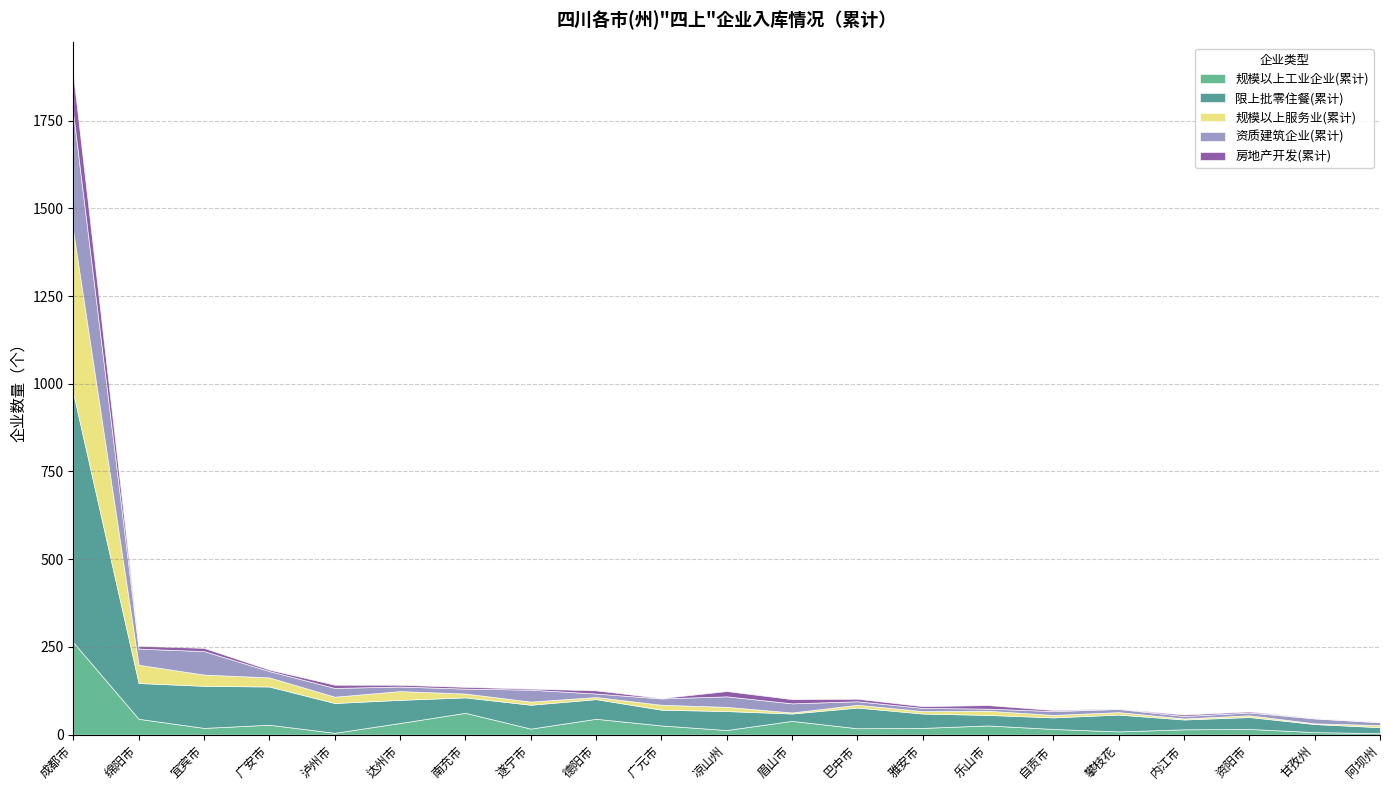

At which label is 房地产开发(累计) closest to 55?

凉山州